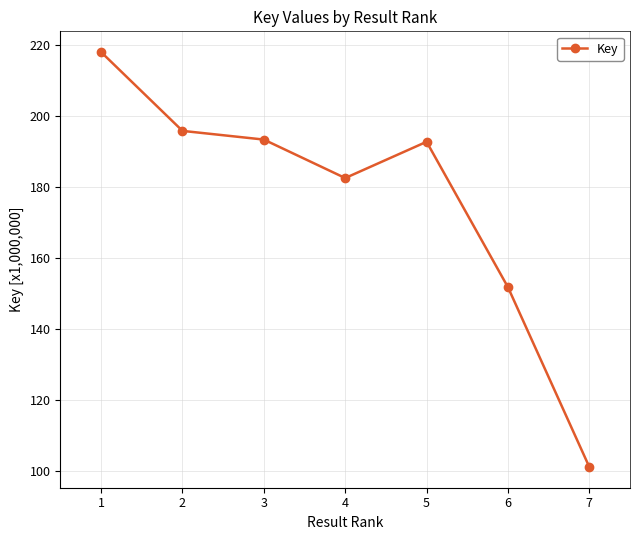

At which label is the value closest to 159?

6